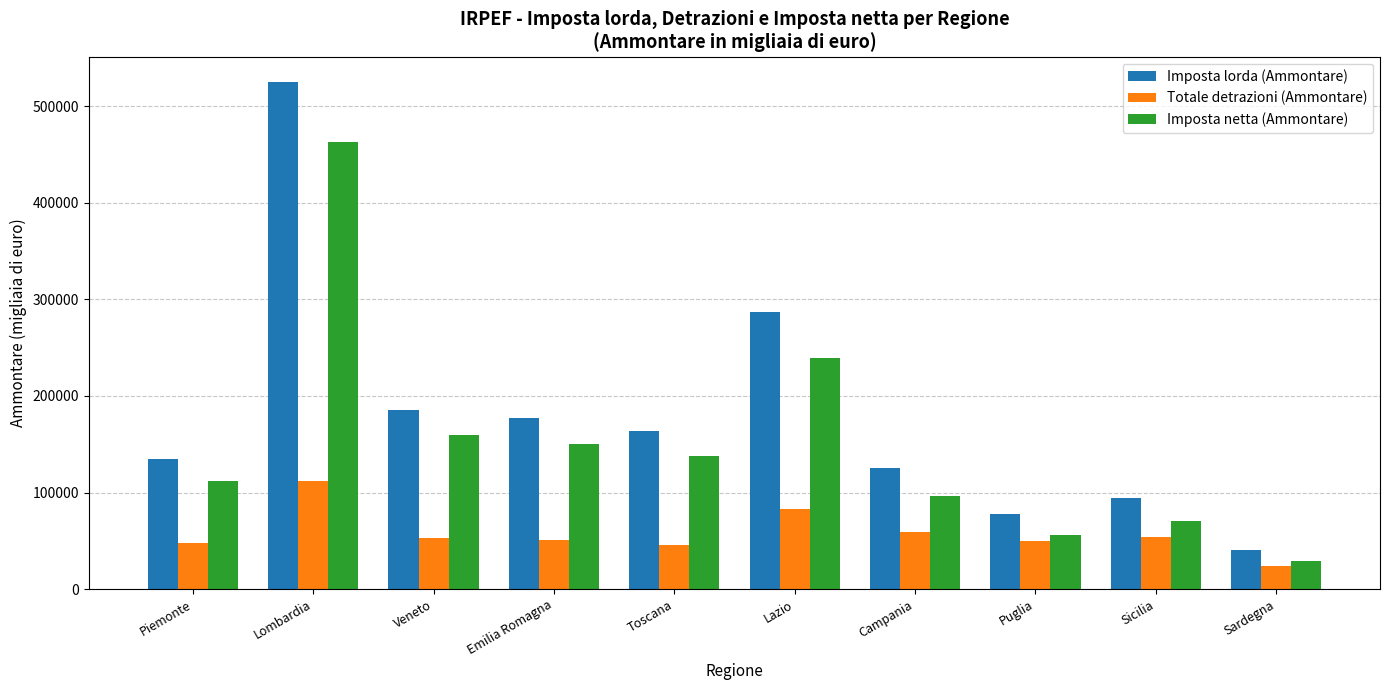

At how many categories does at least one series exceed 423776?

1